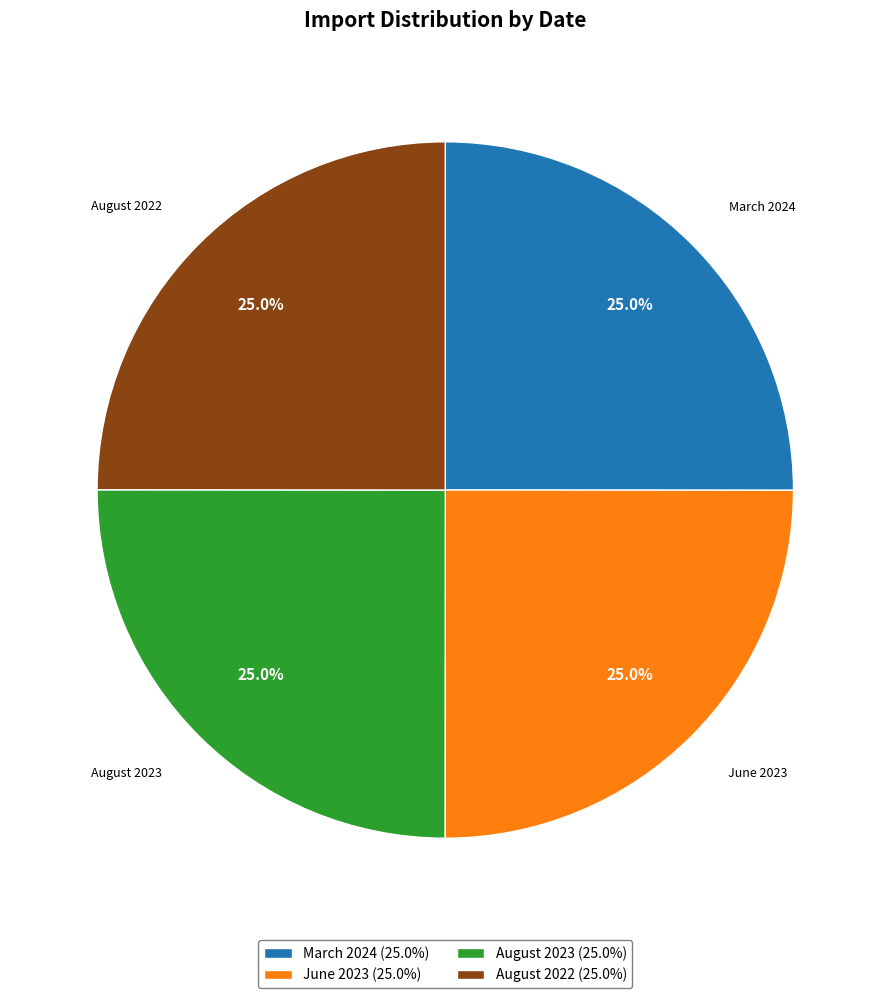

To the nearest percent, what portion does March 2024 represent?

25%